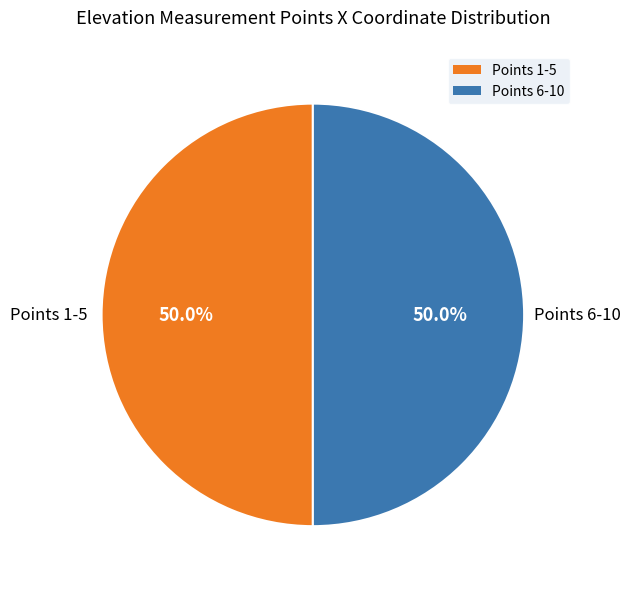

What percentage is NOT represented by Points 1-5?

50.0%